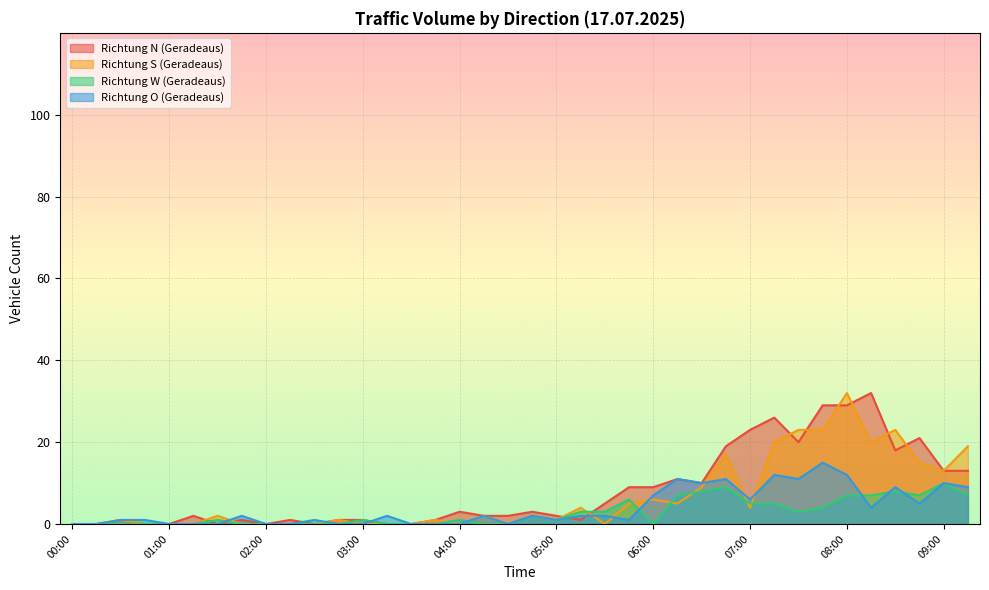

How many lines are shown in the chart?

4